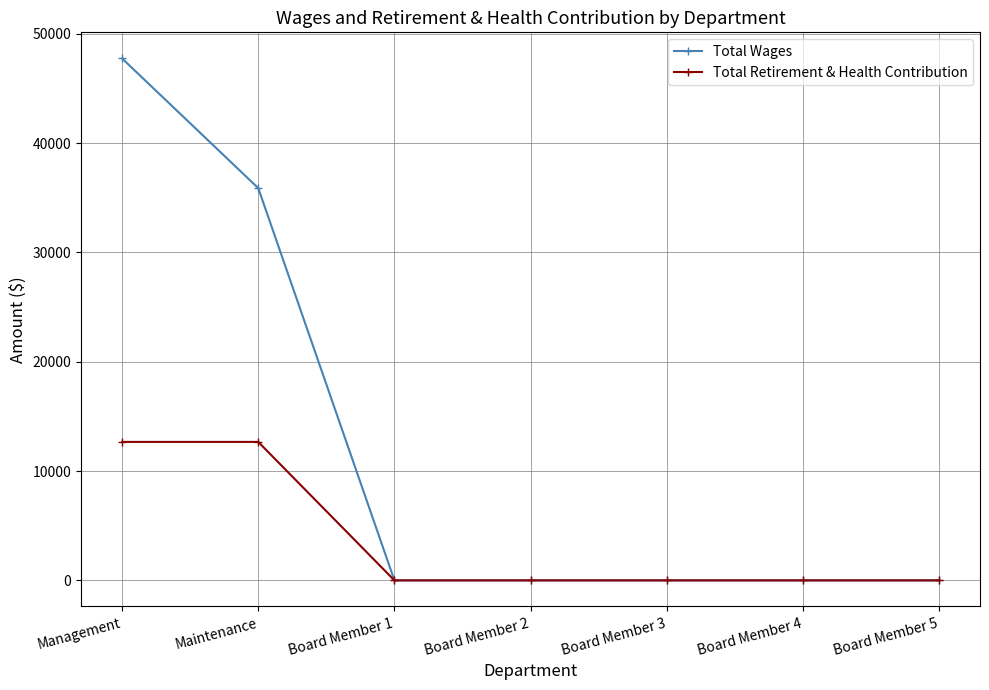

How many Total Retirement & Health Contribution values are between 0 and 12664?

7